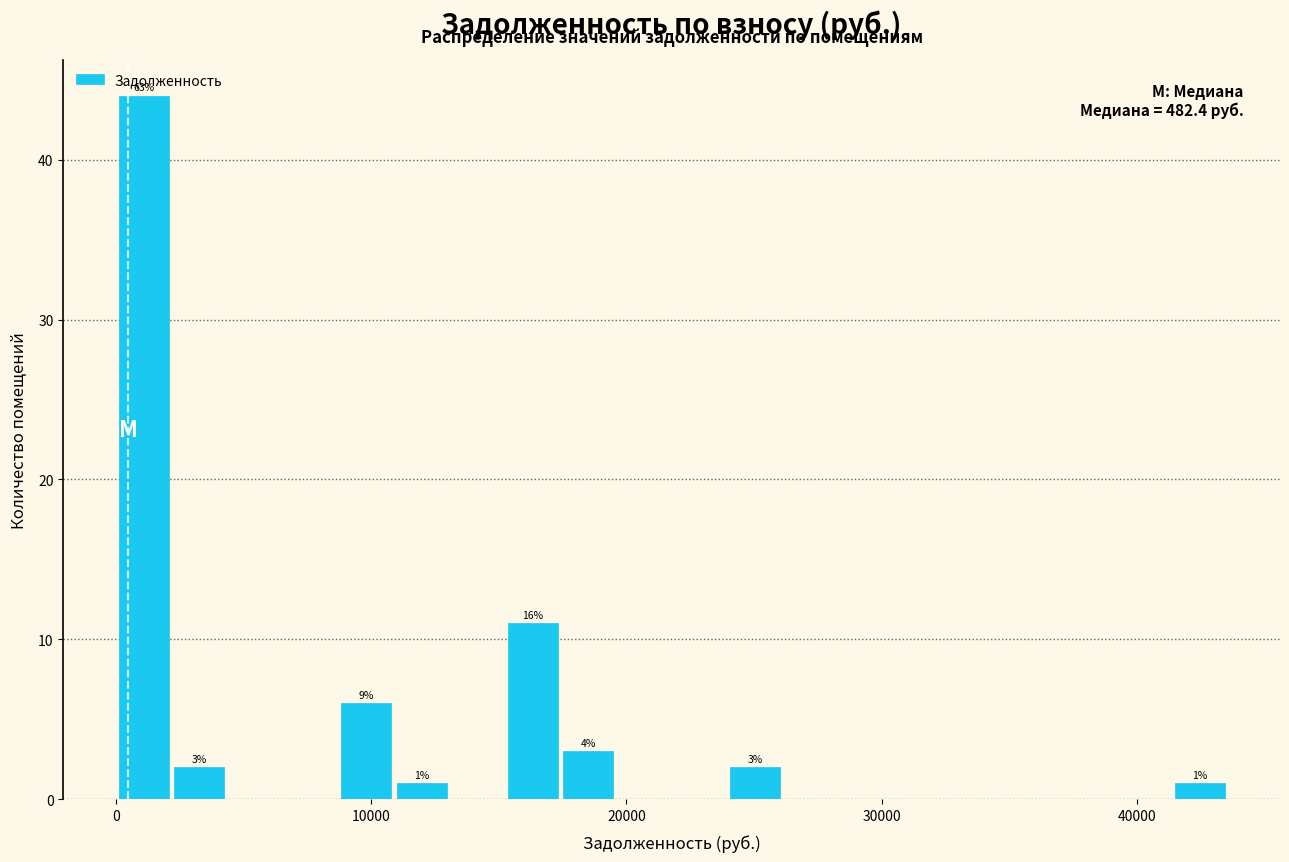

Around what value on the x-axis is the tallest bar? Give the approximate position of its centre, as read against the axis.

1000